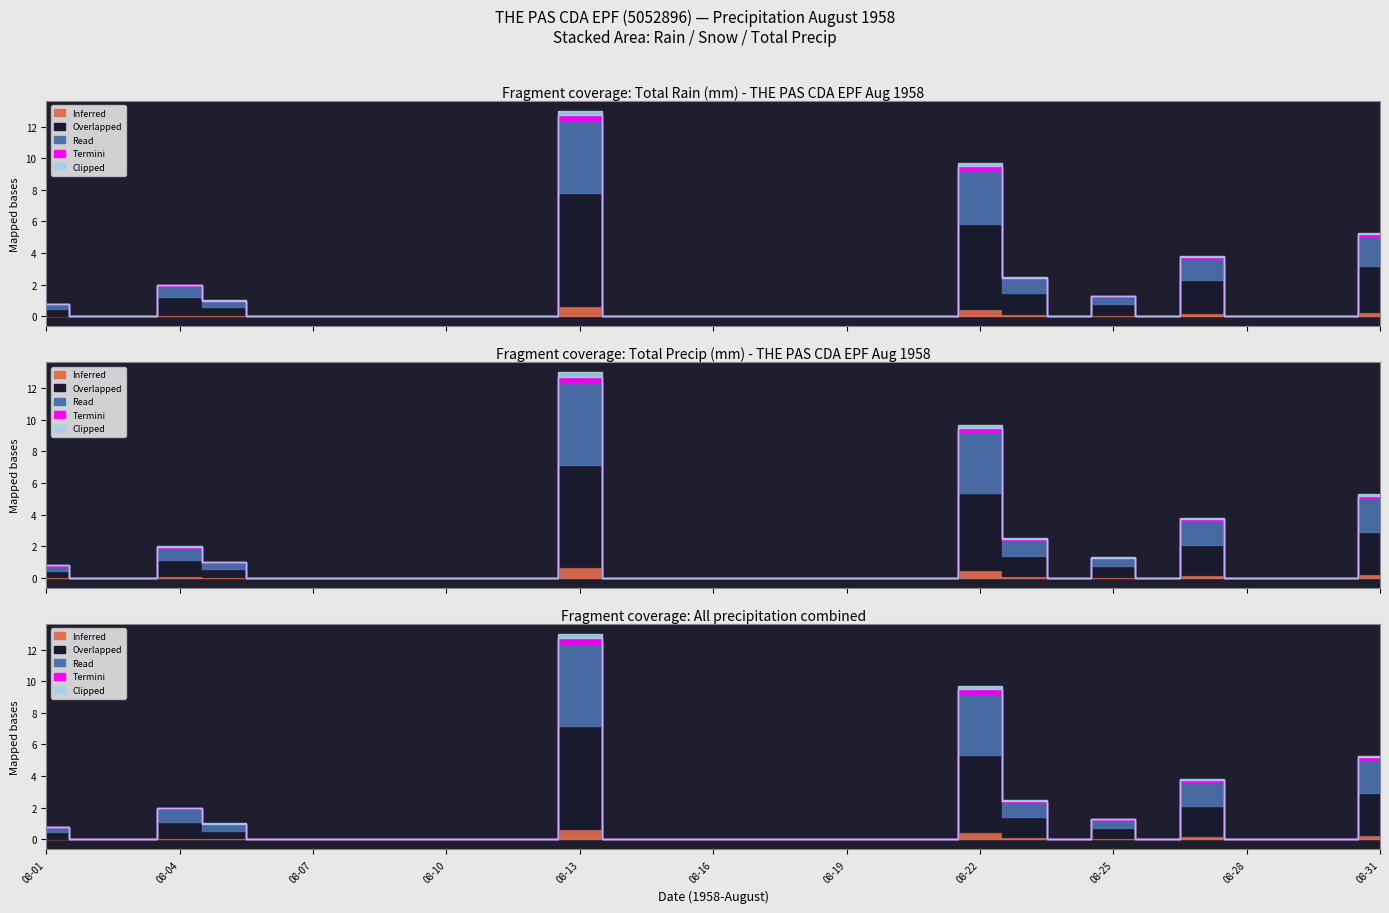

Which has a higher value, 08-20 or 08-06?

08-20